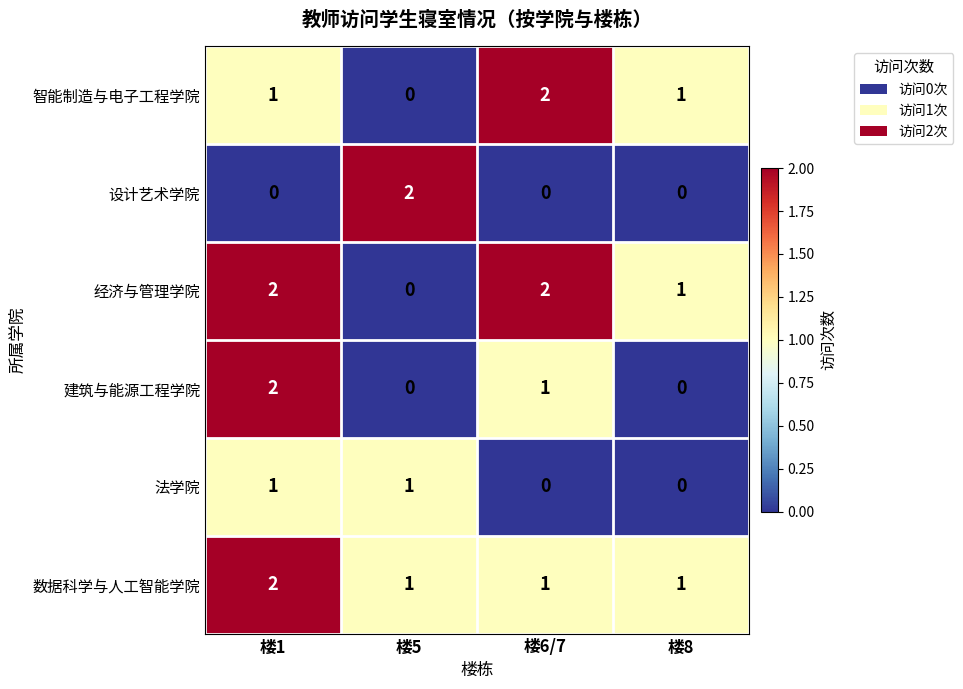

True or false: 经济与管理学院 has a value of 0 at 楼5.

True